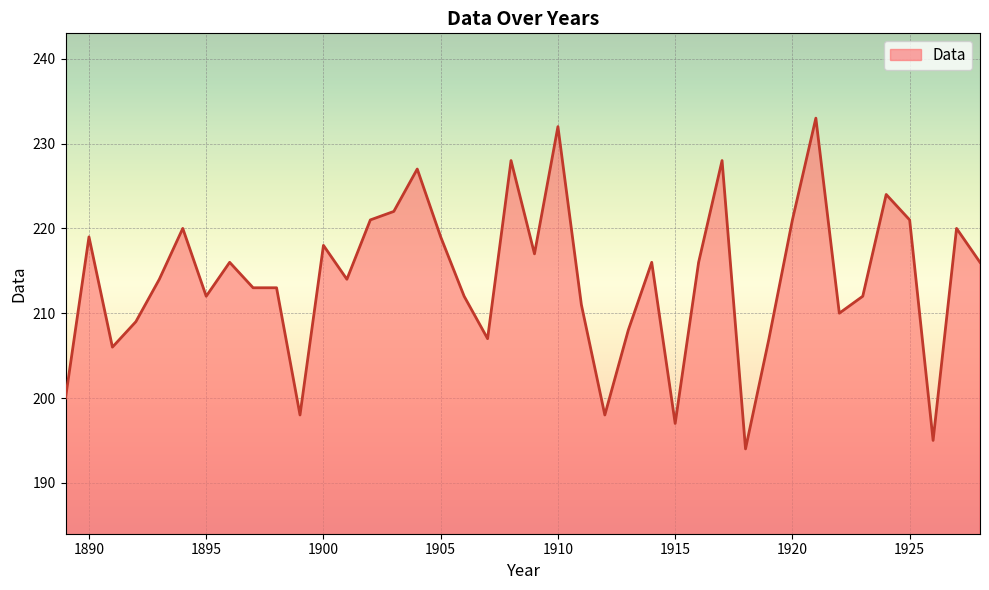

What is the greatest value displayed?

233